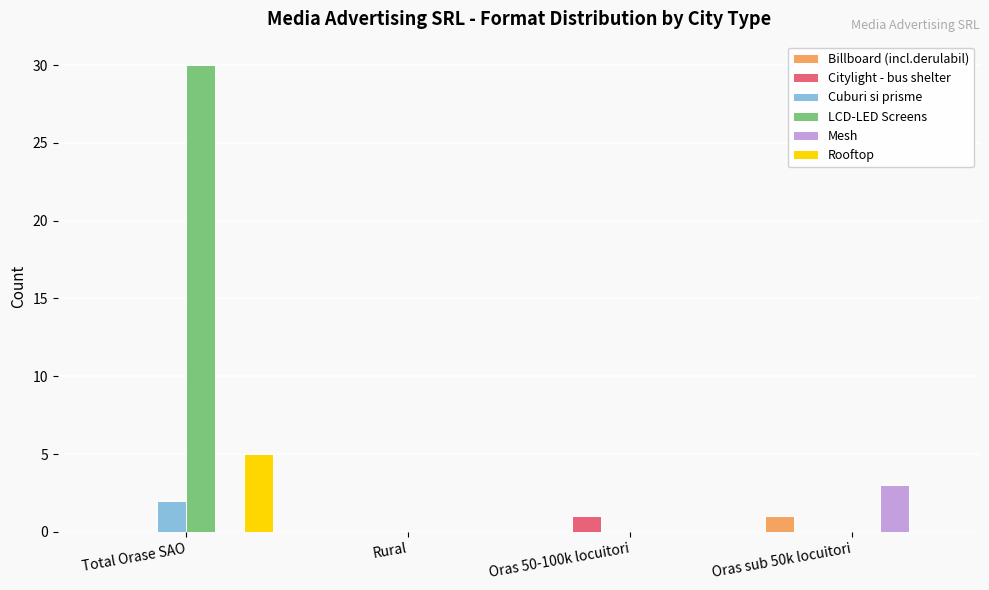

Which category has the highest value in the Mesh series?

Oras sub 50k locuitori